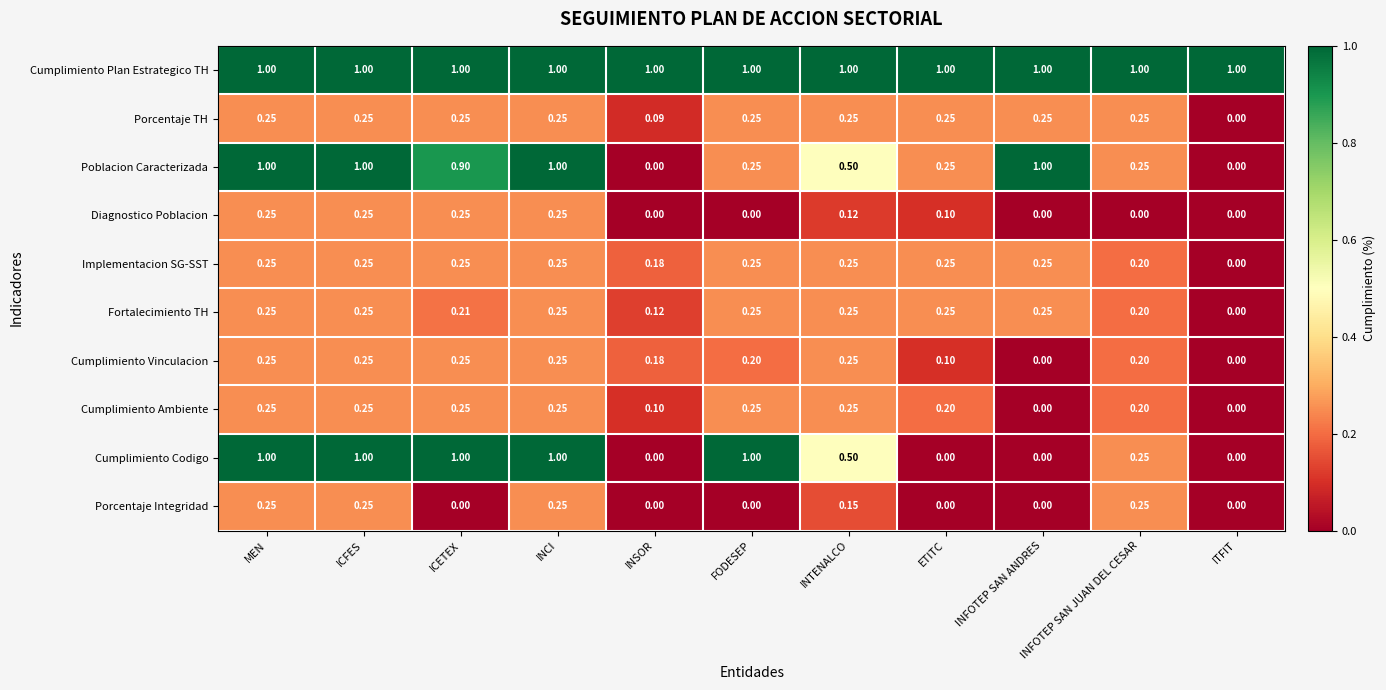

How many positive values does the Cumplimiento Ambiente series have?

9